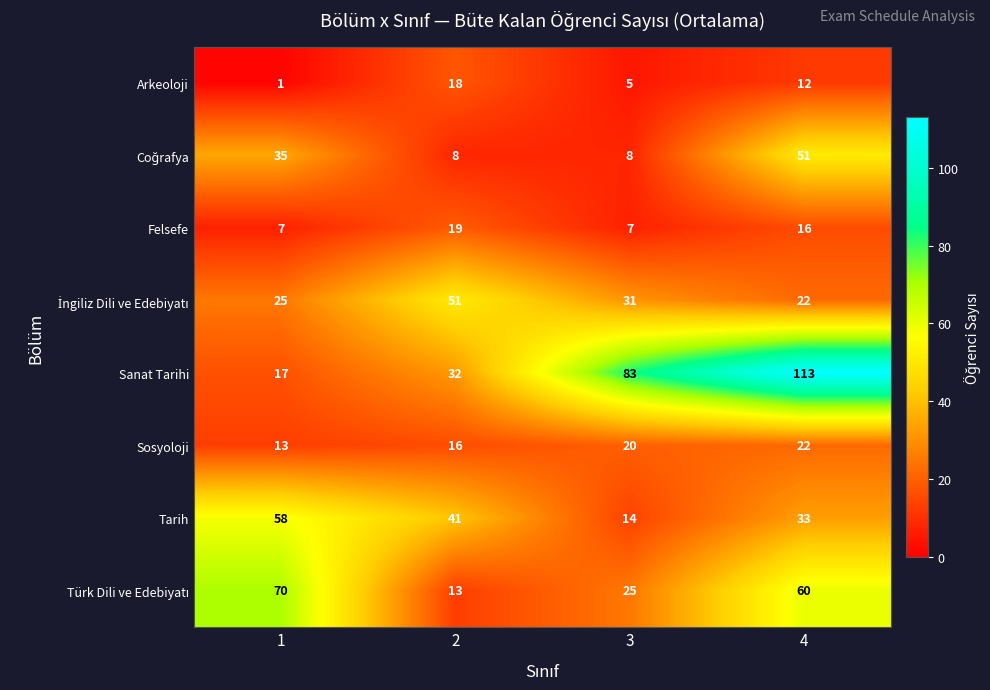

At how many categories does at least one series exceed 12?

4